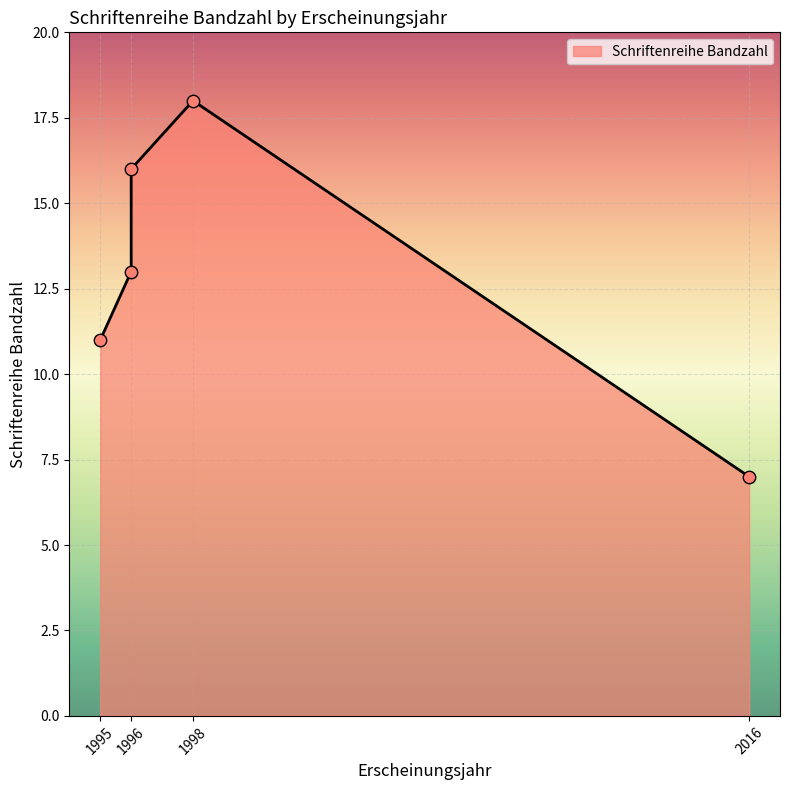

Approximately how many times larger is the value at 1996 compared to 1996?

1.2